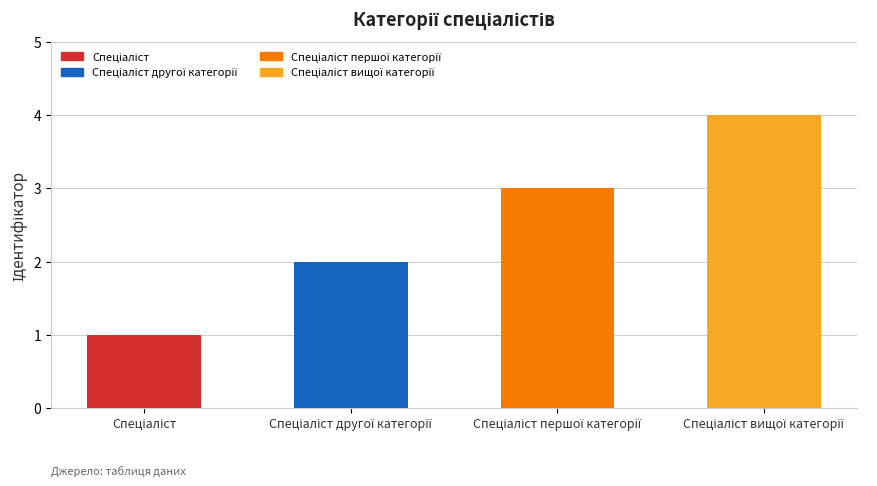

How many data points are less than 3?

2